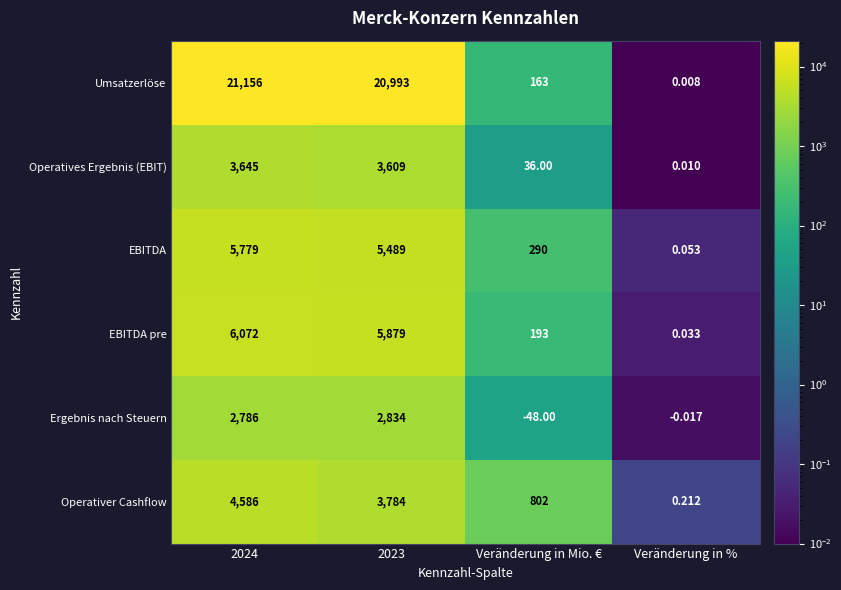

Is the value of Operativer Cashflow at Veränderung in % greater than the value of EBITDA at Veränderung in Mio. €?

No